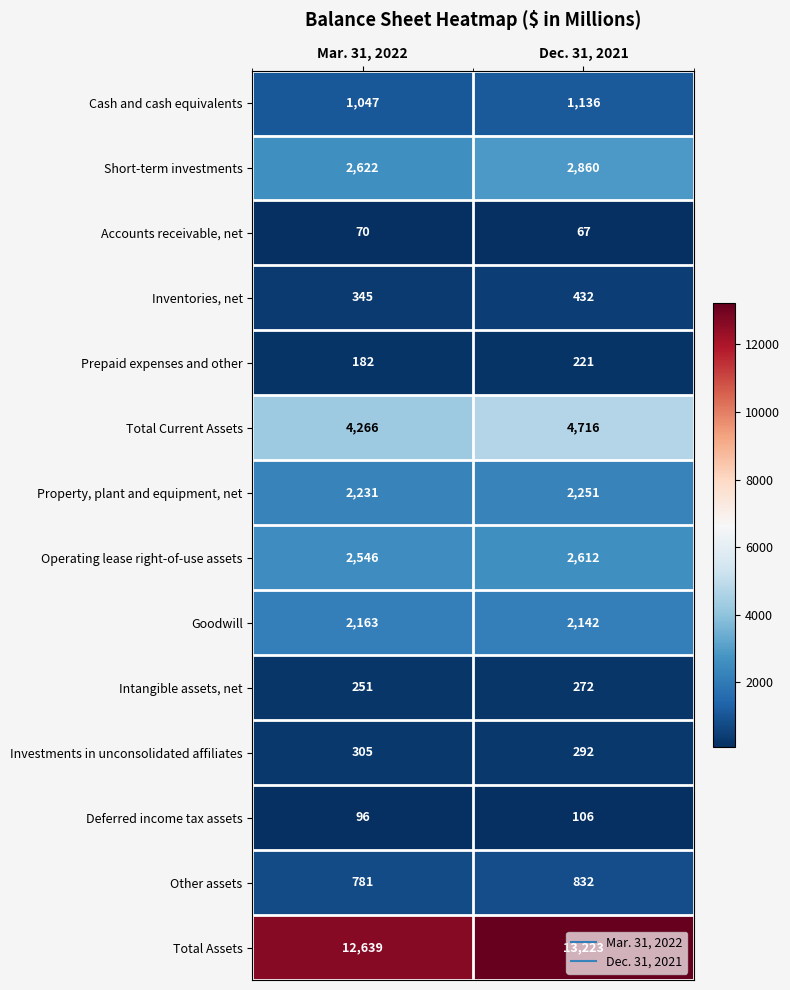

How many data points does each series have?

2